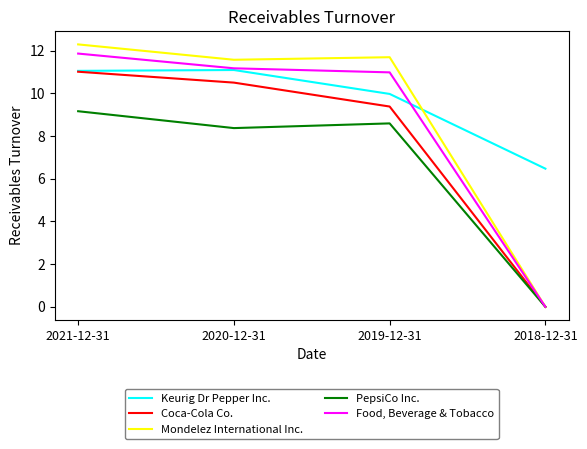

Which label corresponds to the largest value in the chart?

2021-12-31